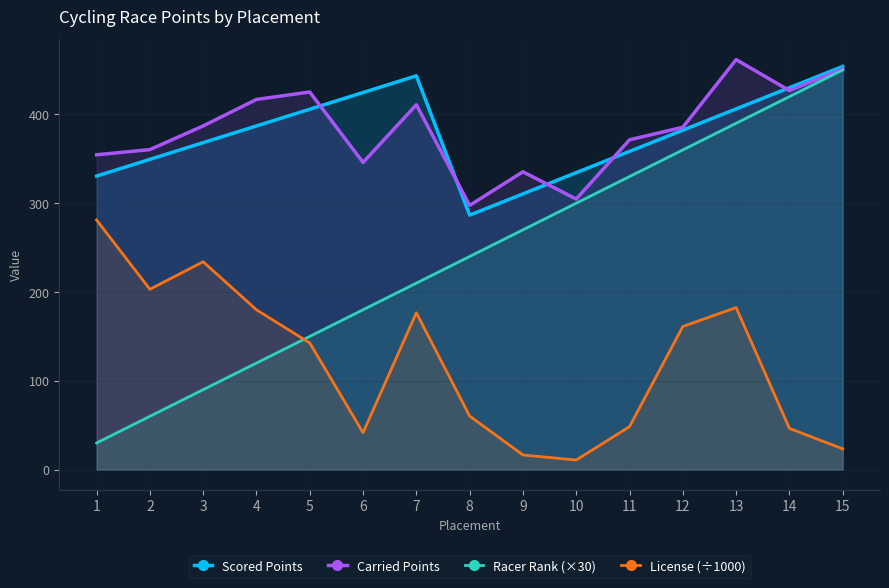

True or false: Carried Points and Racer Rank (×30) intersect in this chart.

False